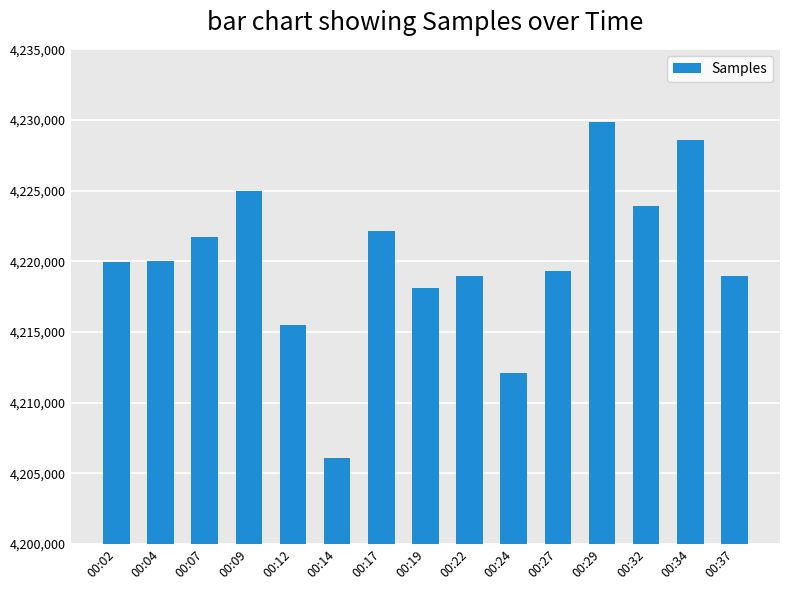

What is the value of the 6th bar from the left?

4206043